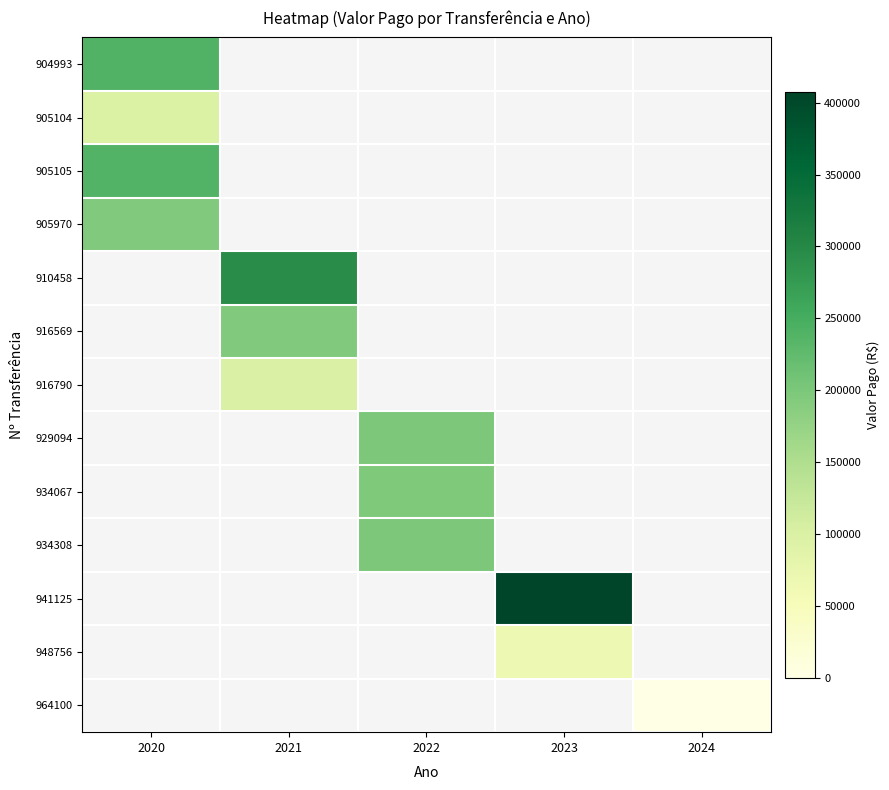

List the labels in order of 916569 value, smallest first.

2020, 2021, 2022, 2023, 2024